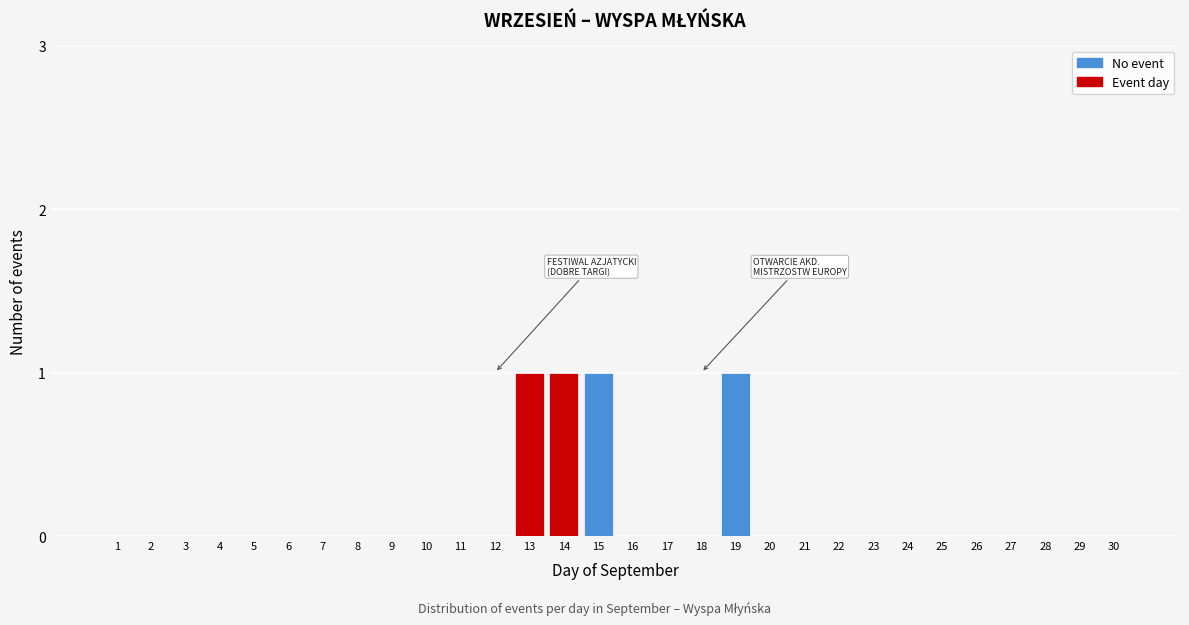

Reading left to right, what are all the values shown in this chart?

1=0	2=0	3=0	4=0	5=0	6=0	7=0	8=0	9=0	10=0	11=0	12=0	13=1	14=1	15=1	16=0	17=0	18=0	19=1	20=0	21=0	22=0	23=0	24=0	25=0	26=0	27=0	28=0	29=0	30=0